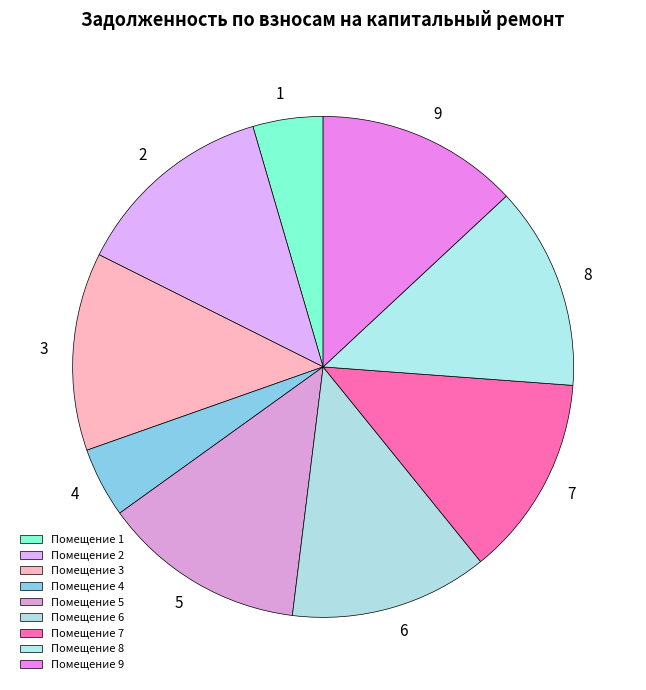

The 9 slice represents 13% of the pie. True or false?

True